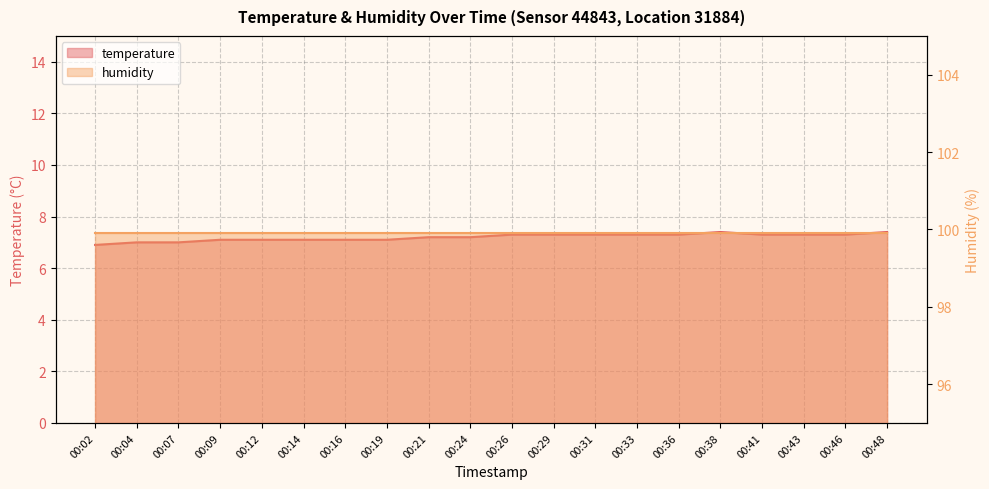

What is the average value?

7.2